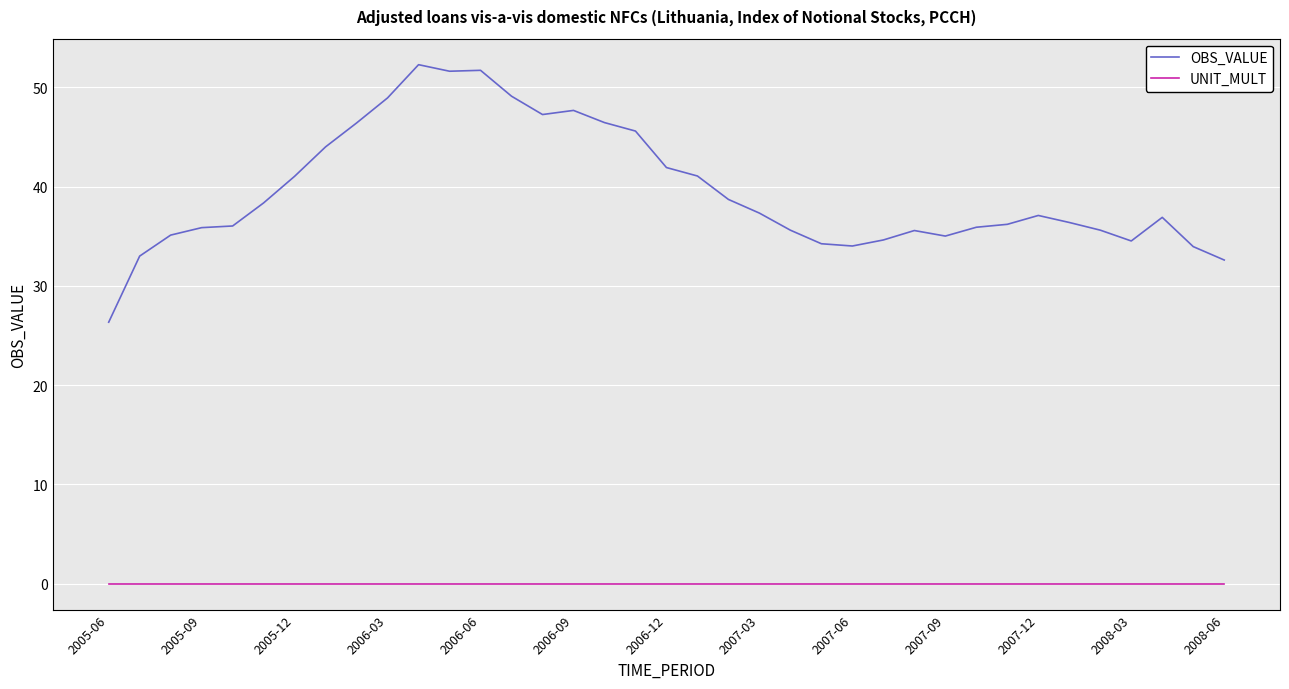

Which series has the largest total across all categories?

OBS_VALUE